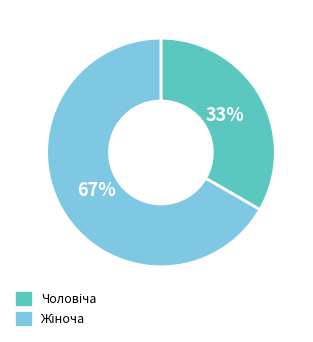

Is there a majority slice in this chart?

Yes